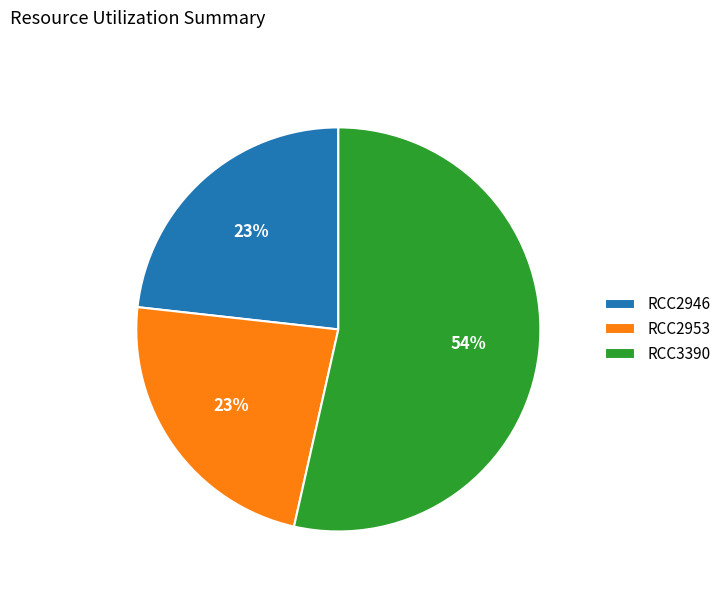

What percentage is the RCC2953 slice, to the nearest percent?

23%